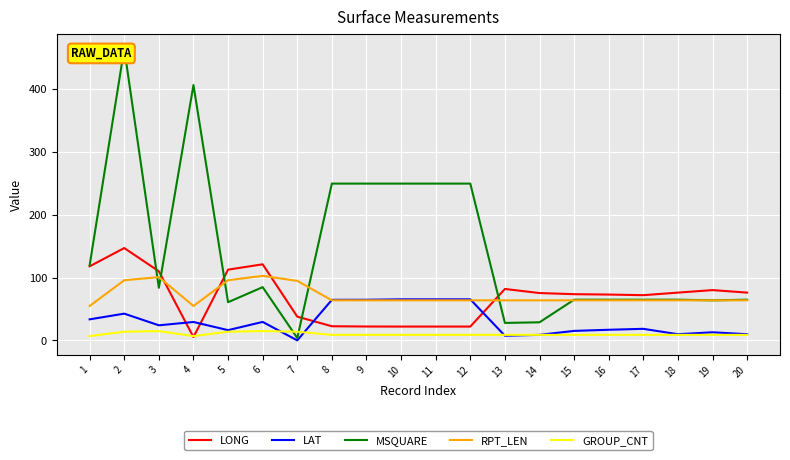

What is the total value across all series at 18?

224.3